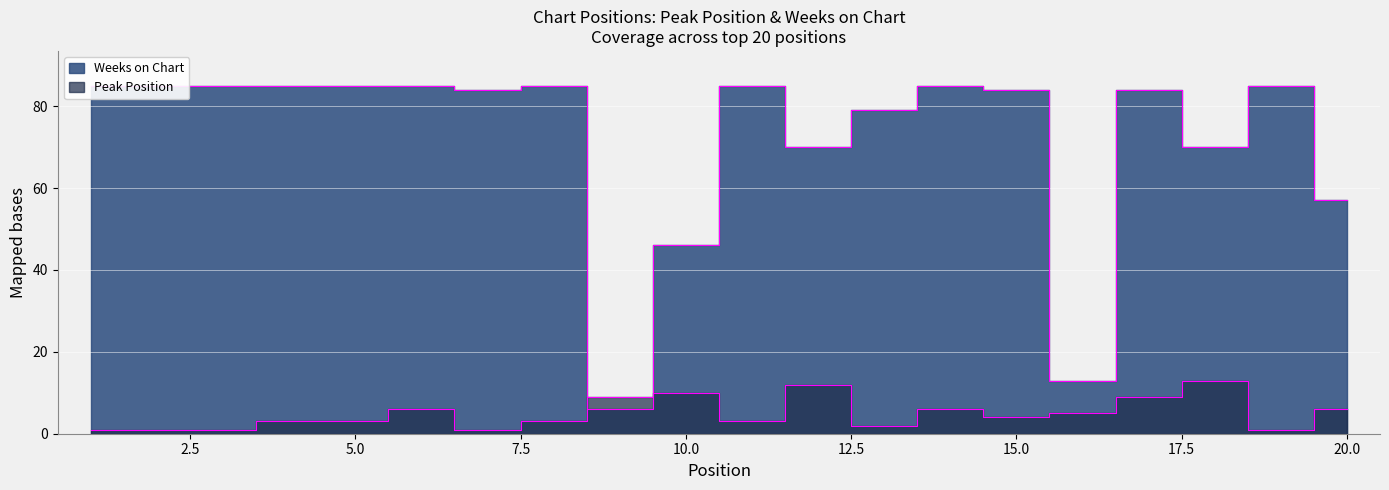

In Weeks on Chart, how many points are higher than both neighbors (excluding endpoints)?

5